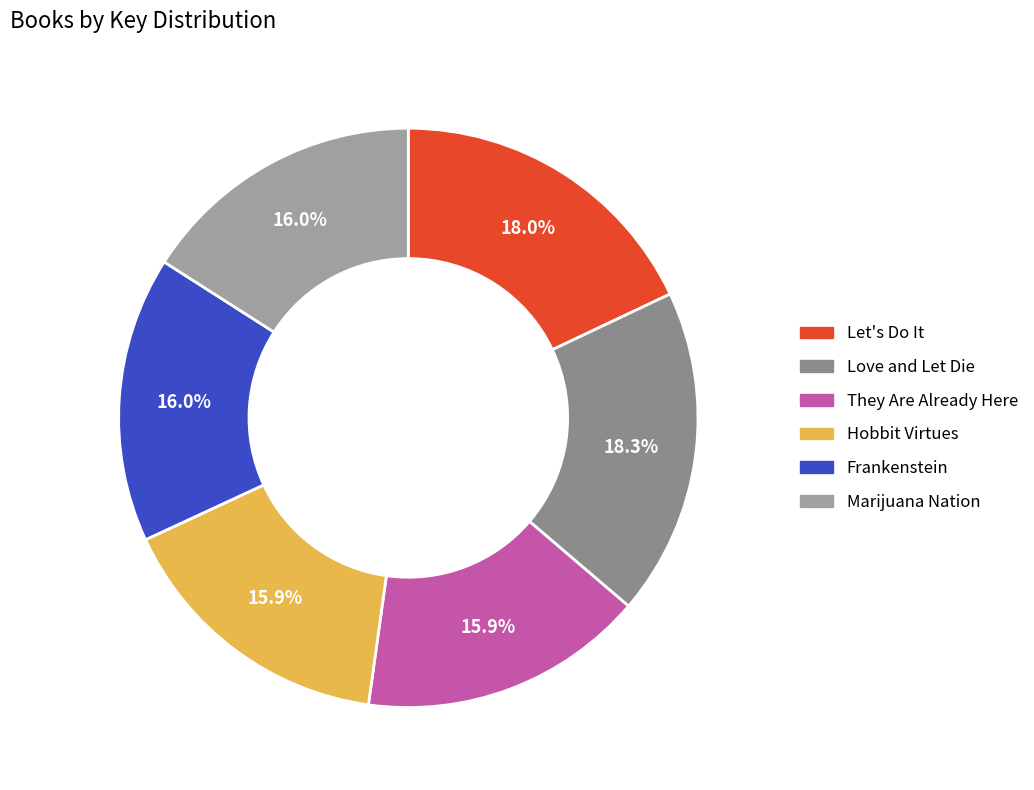

Between Marijuana Nation and Frankenstein, which is larger?

Frankenstein